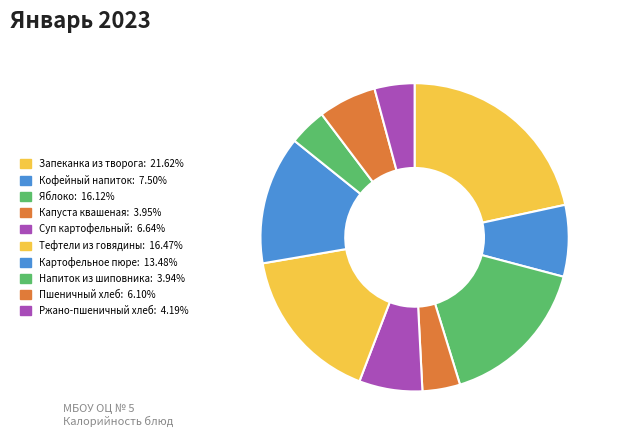

What is the largest slice in the pie chart?

Запеканка из творога